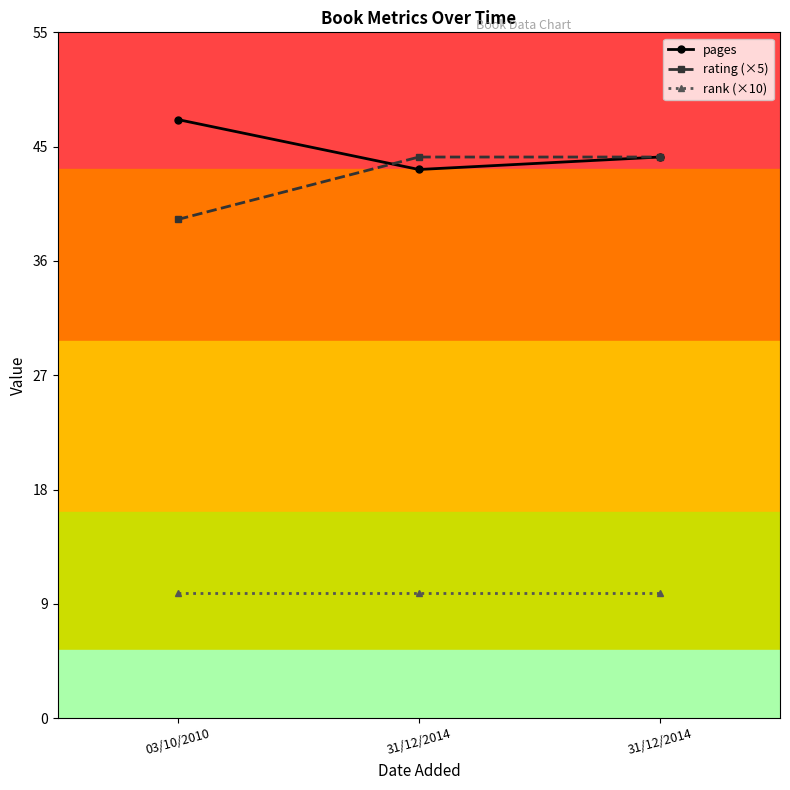

What is the difference between the pages values at 03/10/2010 and 31/12/2014?

3